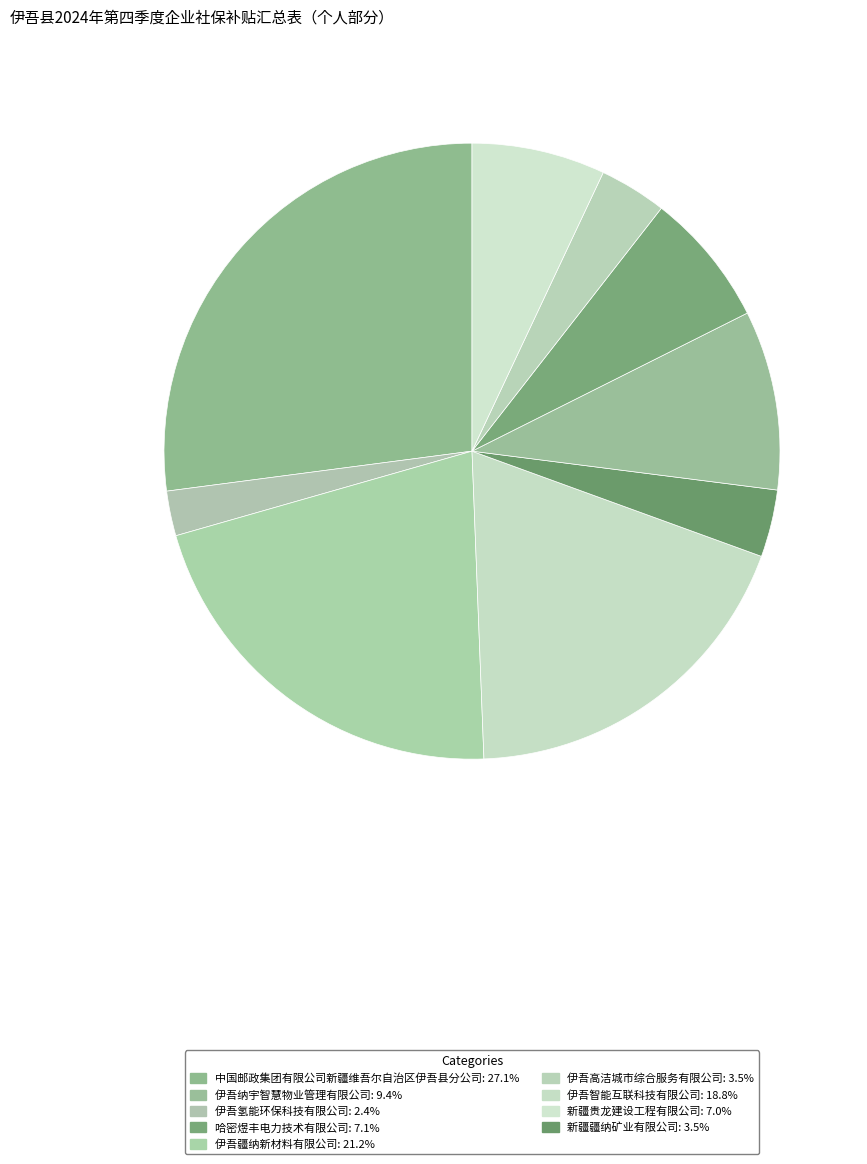

Count the number of slices in the pie.

9